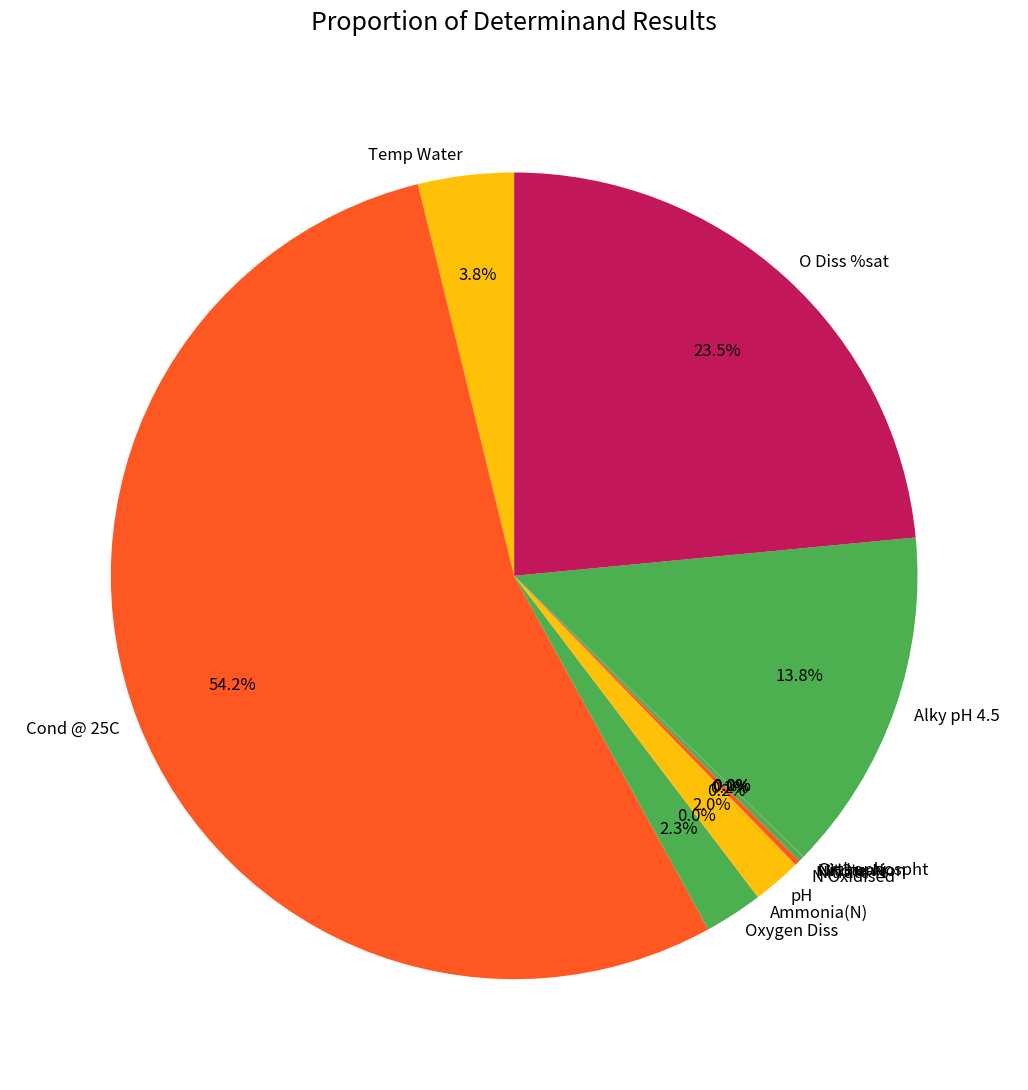

Do Cond @ 25C and Alky pH 4.5 together represent more than half of the pie?

Yes